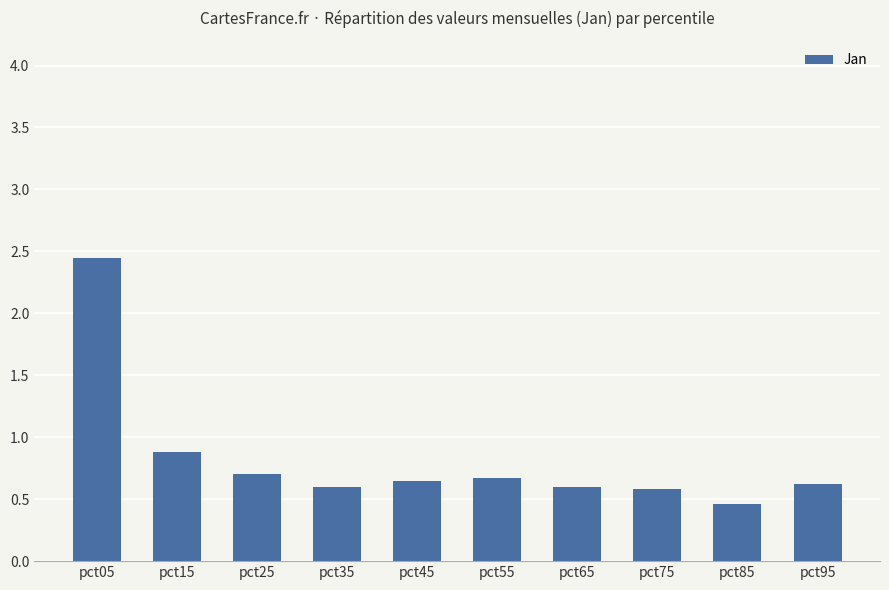

Which category has the lowest value across all series?

pct85